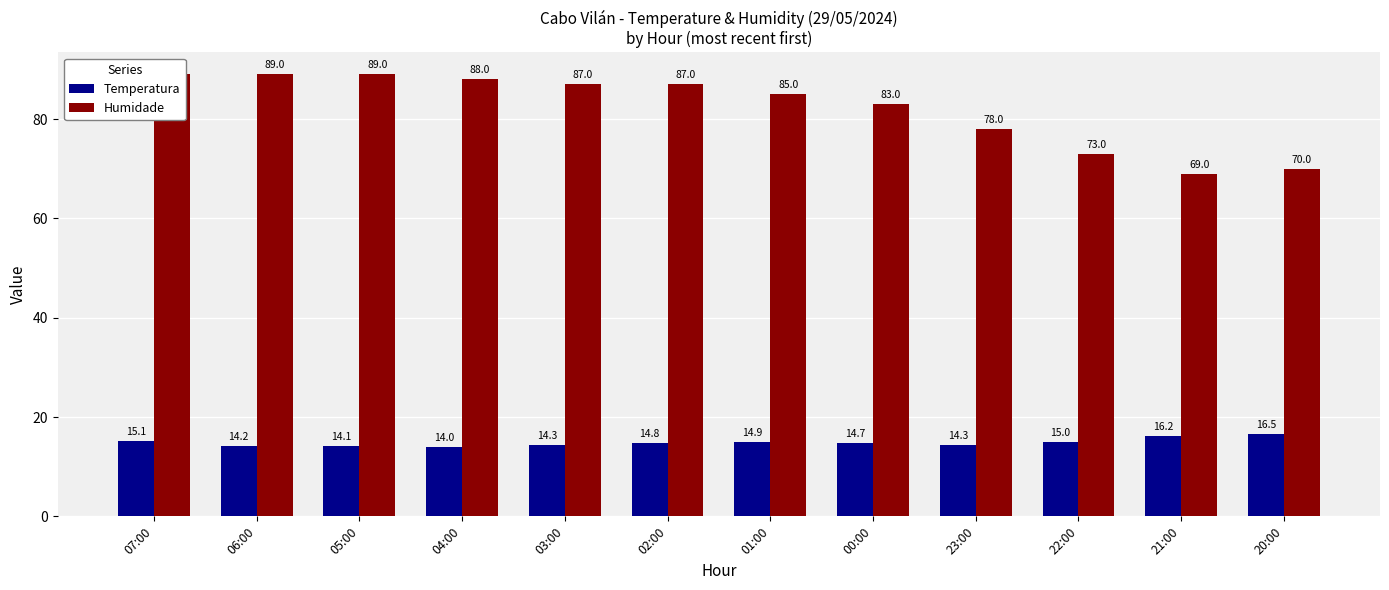

Between 04:00 and 03:00, which series saw the biggest shift?

Humidade